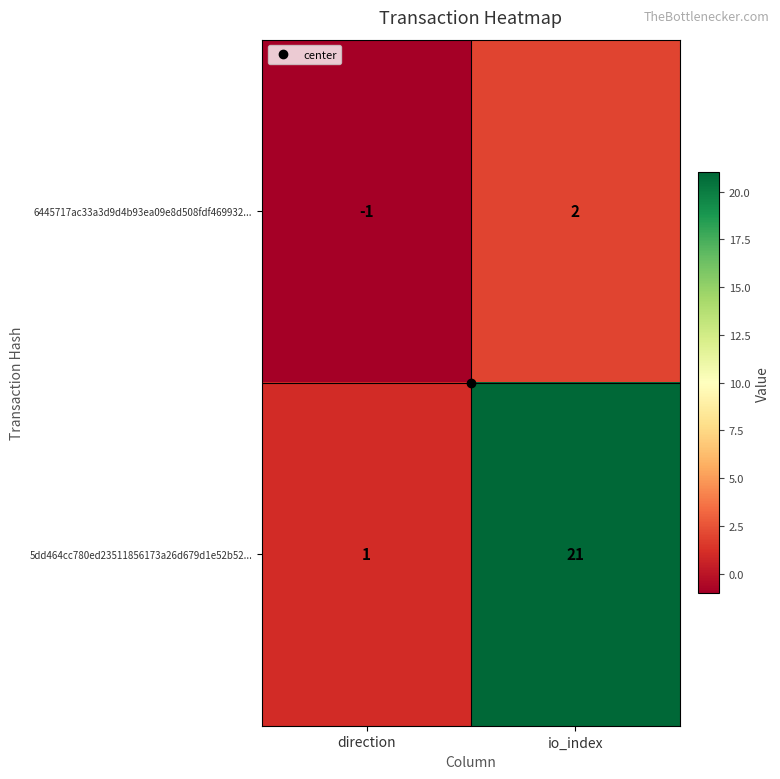

Count the number of data series in this chart.

2